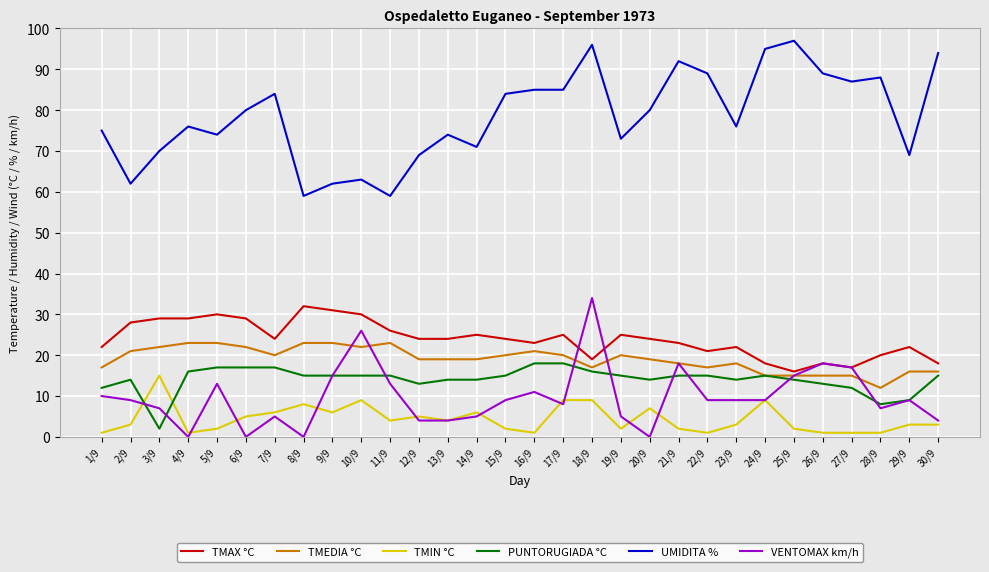

The value of VENTOMAX km/h at 17/9 is 8. True or false?

True